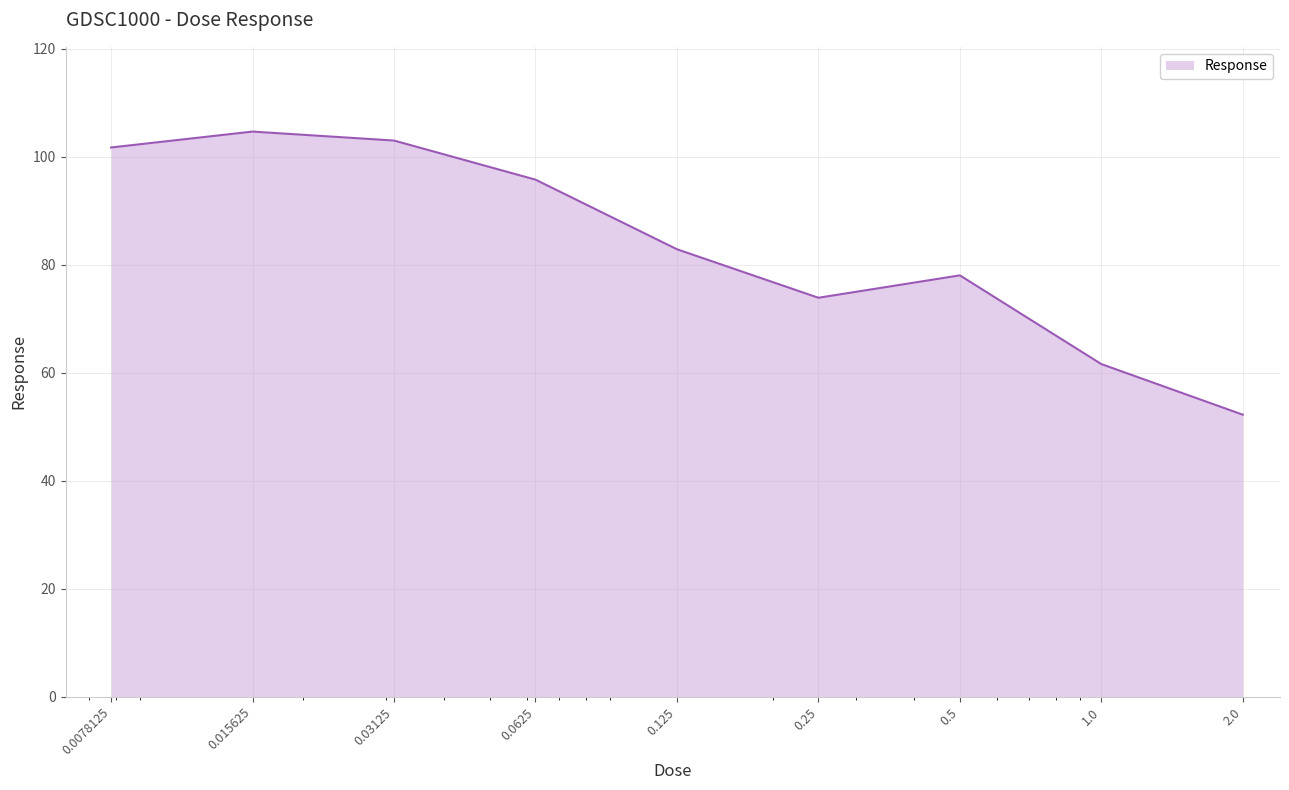

What is the difference between the maximum and minimum values?

52.4